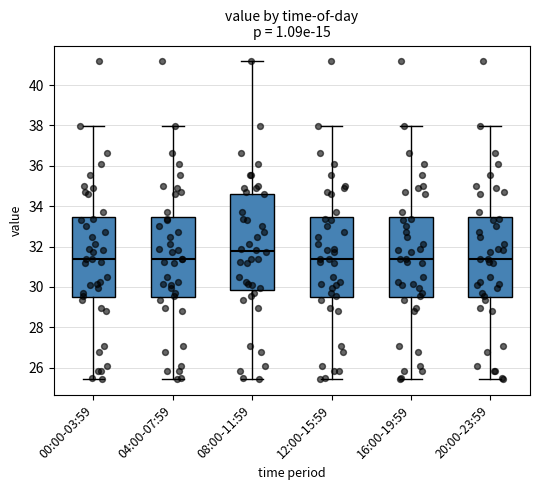

Reading left to right, transcribe this box plot: for each box, give where its median line is, the range the box spans, and where its two whiskers end, as read against the y-axis. The values are not printed on the chart, so give them approximately, as read against the axis.

00:00-03:59: median 31.4, box 29.4 to 33.4, whiskers 25.4 to 38.0
04:00-07:59: median 31.4, box 29.4 to 33.4, whiskers 25.4 to 38.0
08:00-11:59: median 31.8, box 29.8 to 34.6, whiskers 25.4 to 41.2
12:00-15:59: median 31.4, box 29.4 to 33.4, whiskers 25.4 to 38.0
16:00-19:59: median 31.4, box 29.4 to 33.4, whiskers 25.4 to 38.0
20:00-23:59: median 31.4, box 29.4 to 33.4, whiskers 25.4 to 38.0